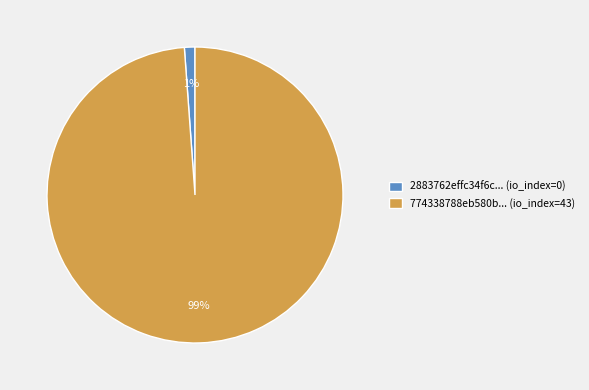

How many slices are in this pie chart?

2